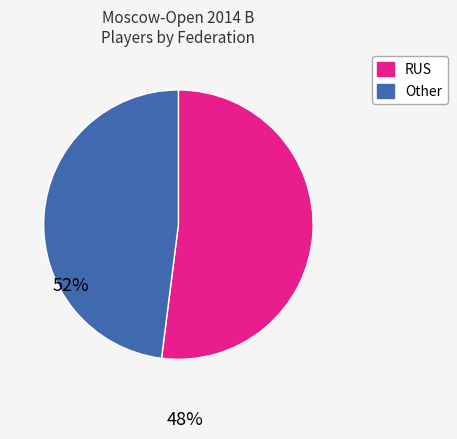

Does Other represent more than half of the total?

No